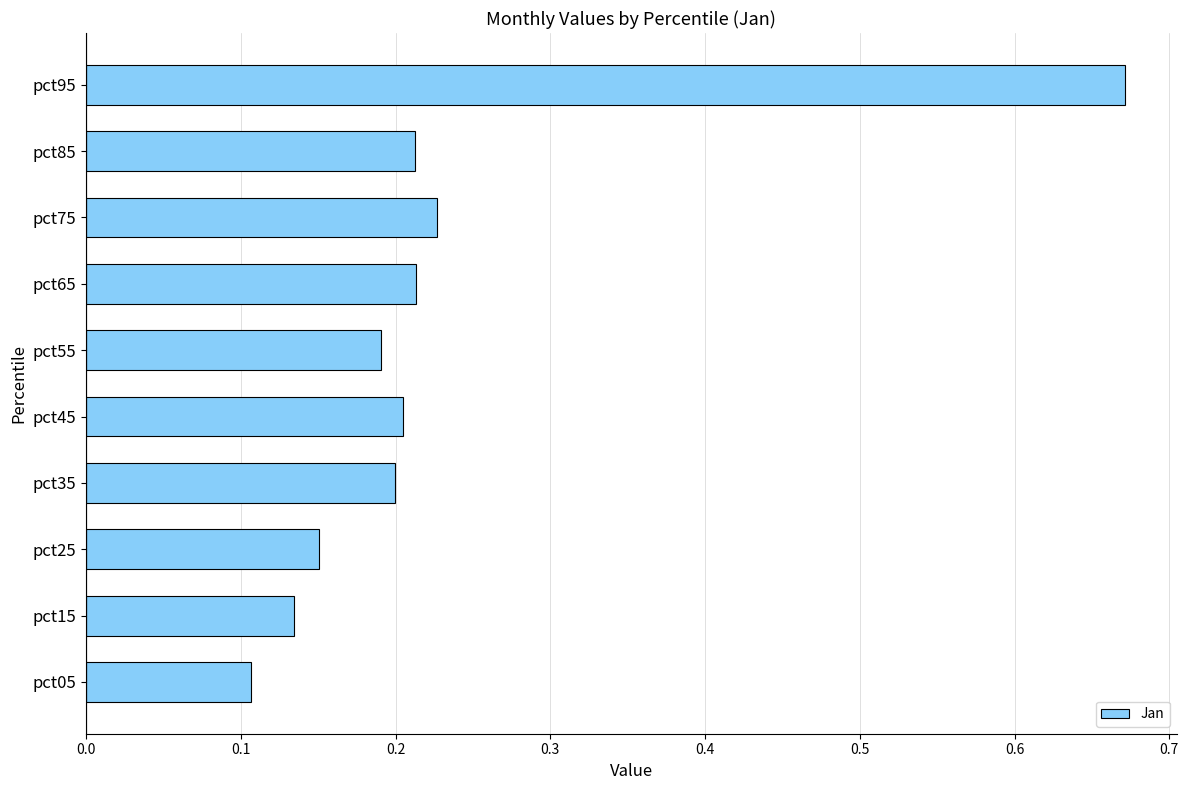

What is the change in value from pct85 to pct95?

+0.5